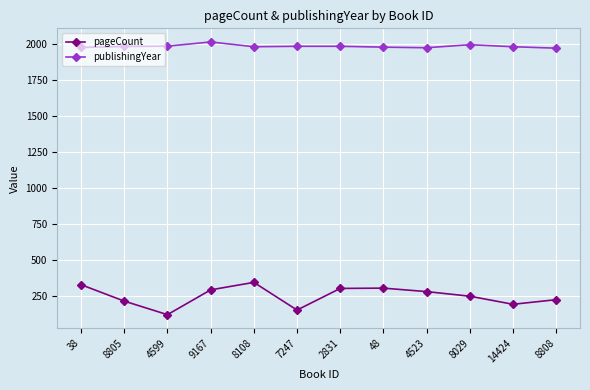

What is the label of the 5th point from the right?

48